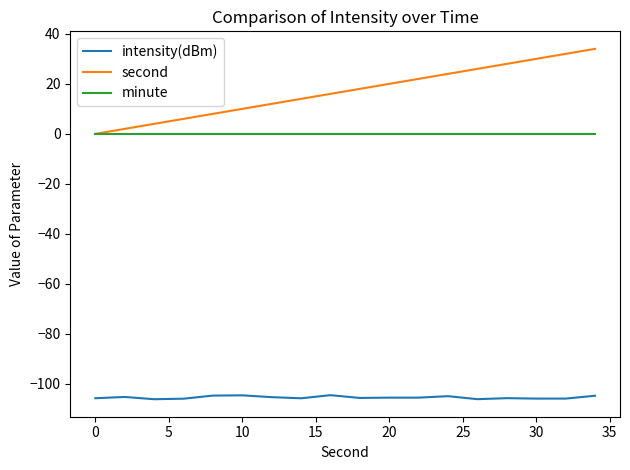

What is the maximum value shown in the chart?

34.0